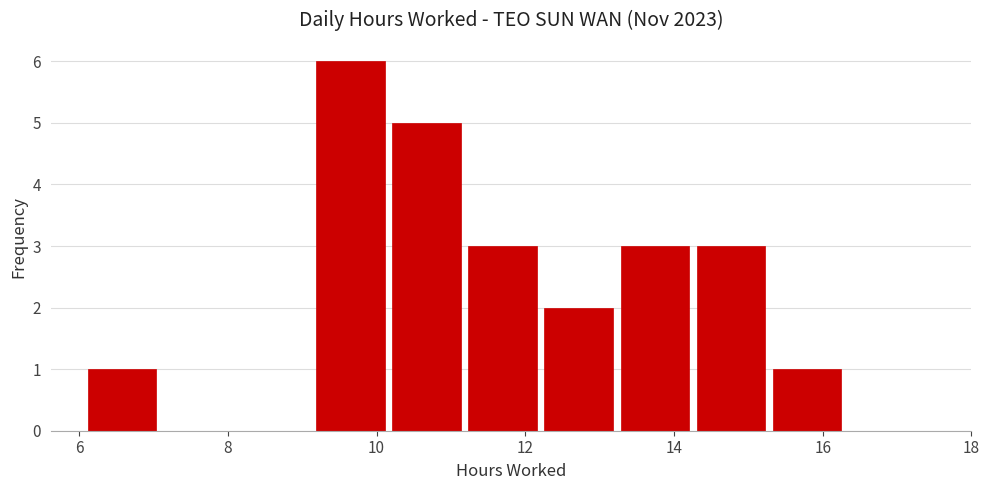

Reading left to right, list every bar in this chart as the range it spans on the x-axis followed by its height. Neither the bar edges nor the heights are printed on the chart, so give them approximately, as read against the axes.

6.2 to 7.2: 1
7.2 to 8.2: 0
8.2 to 9.2: 0
9.2 to 10.2: 6
10.2 to 11.2: 5
11.2 to 12.2: 3
12.2 to 13.2: 2
13.2 to 14.4: 3
14.4 to 15.4: 3
15.4 to 16.4: 1